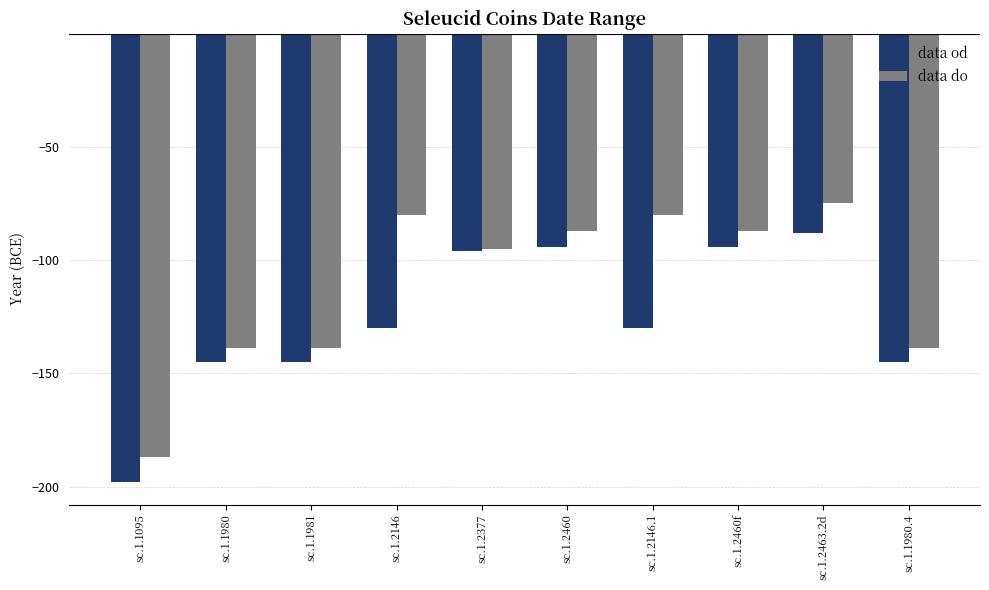

Is the value of data od at sc.1.2146.1 greater than the value of data do at sc.1.1981?

Yes